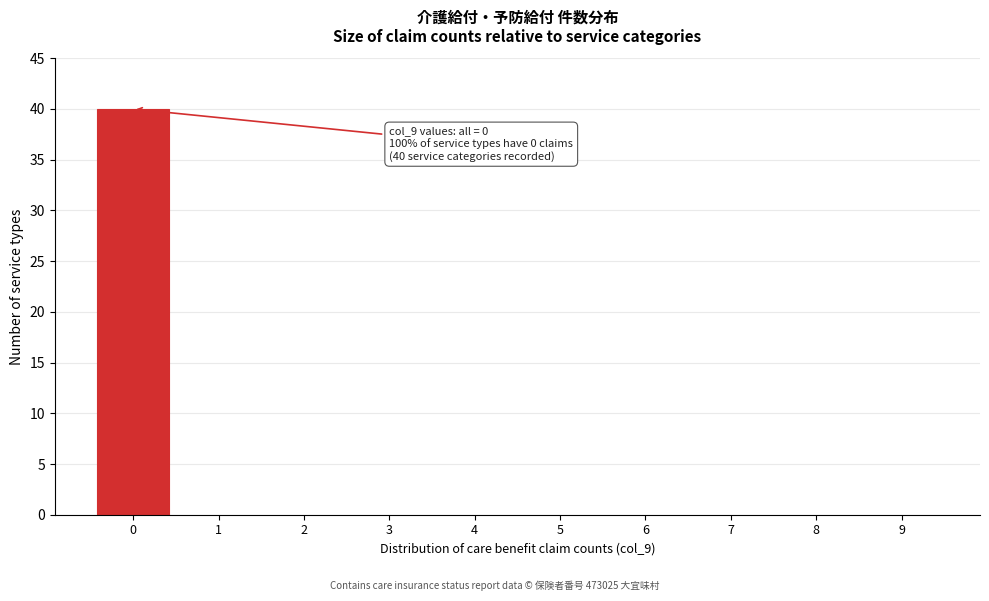

Reading right to left, transcribe all the data shown in this chart.

9=0	8=0	7=0	6=0	5=0	4=0	3=0	2=0	1=0	0=40